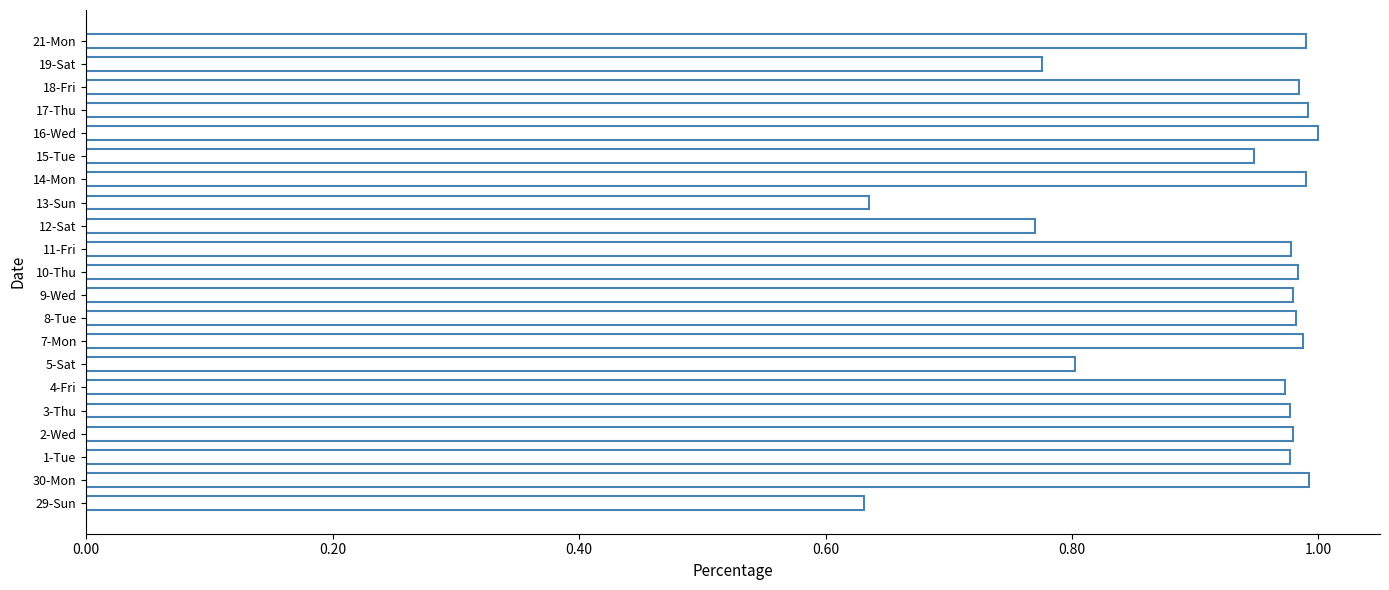

Which has a higher value, 12-Sat or 7-Mon?

7-Mon